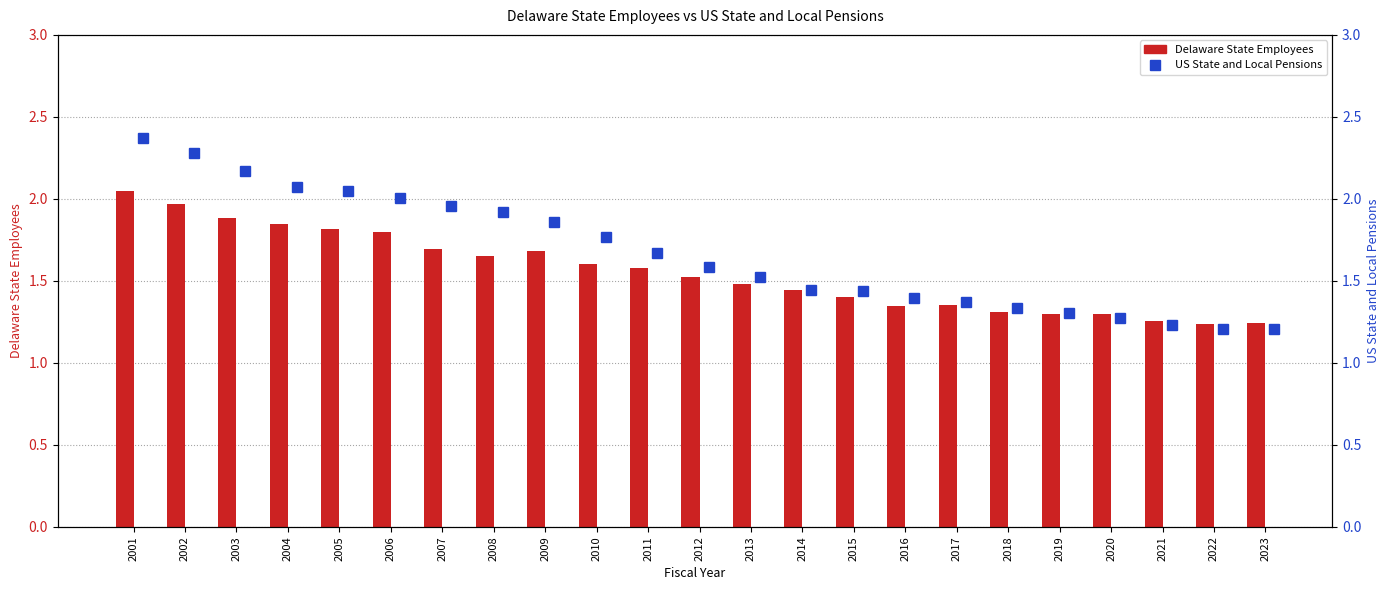

What is the sum of the US State and Local Pensions values at 2010 and 2018?

3.1